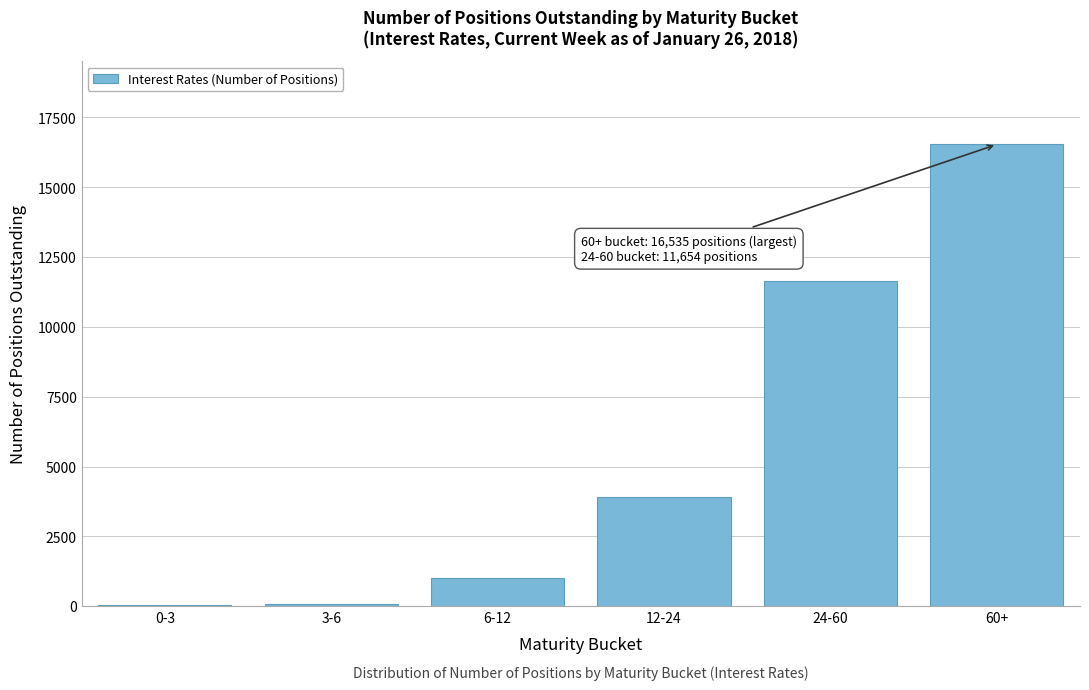

Is it true that the value at 24-60 is 11654?

True